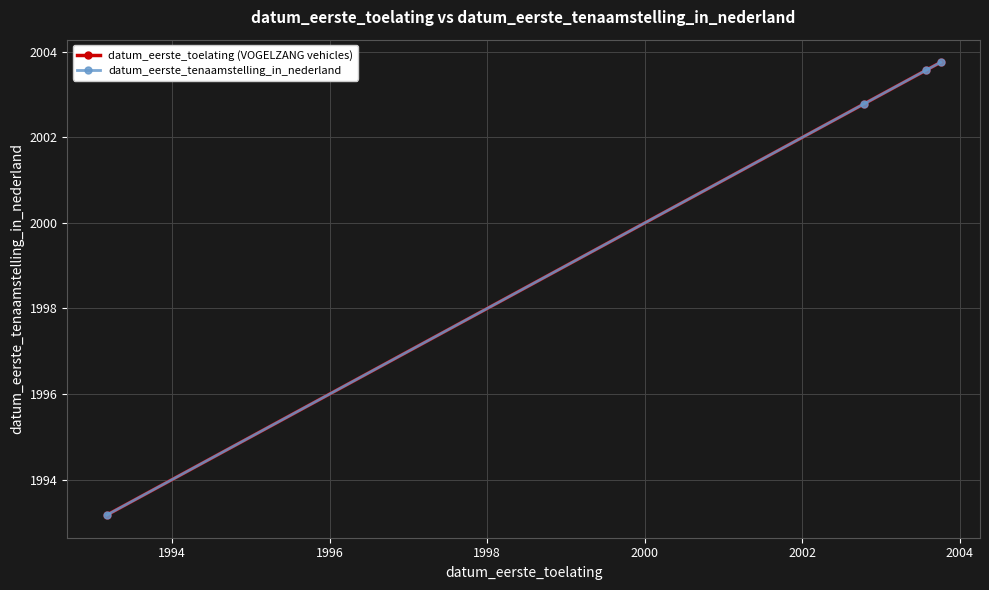

What is the value of the datum_eerste_toelating (VOGELZANG vehicles) point at the 3rd from the left?

2003.6